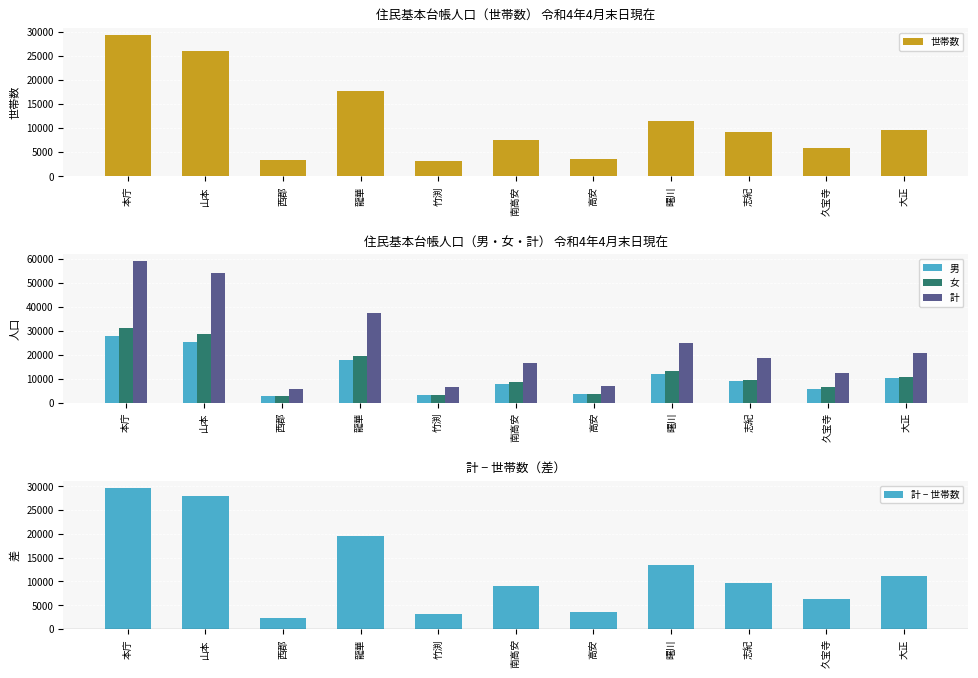

Is it true that 世帯数 equals 1557 at 竹渕?

False